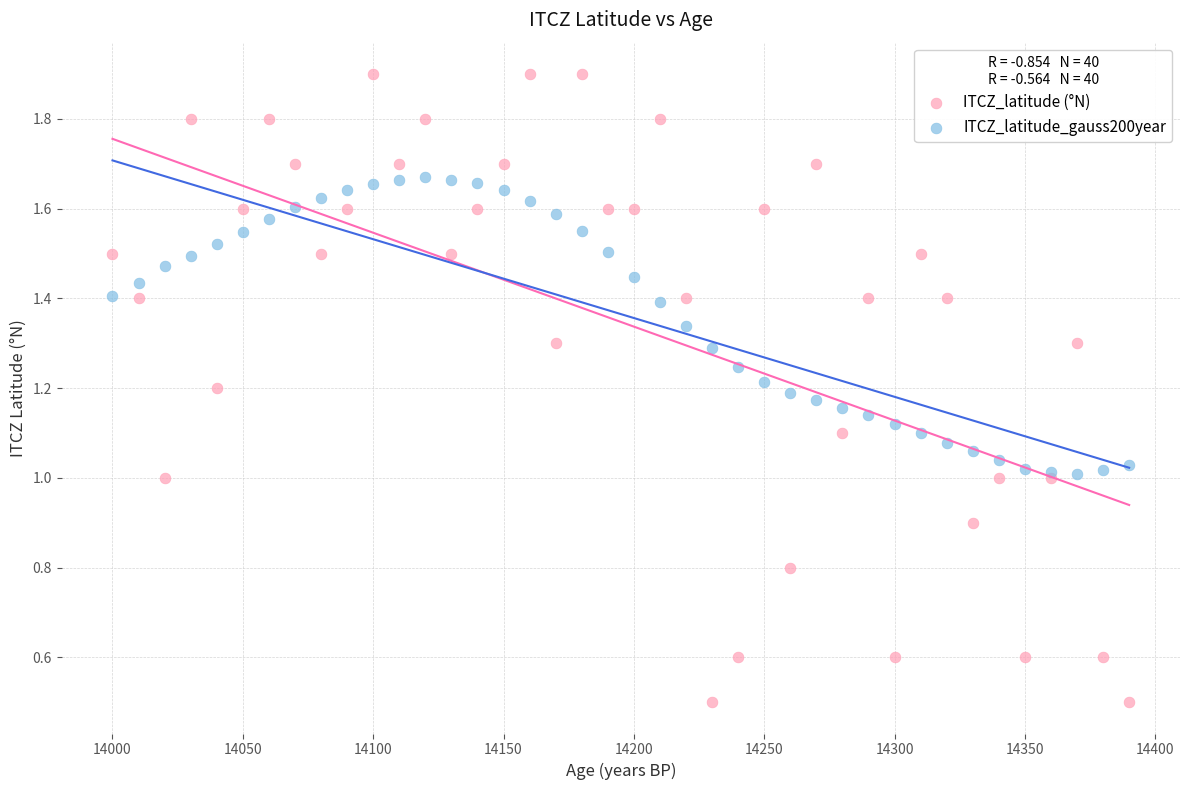

Which series reaches the maximum Y coordinate?

ITCZ_latitude (°N)